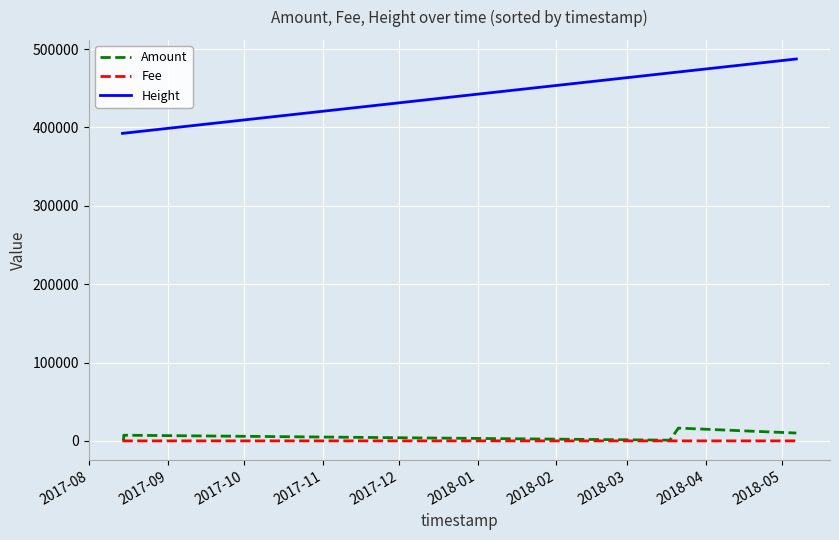

Which series has the largest total across all categories?

Height